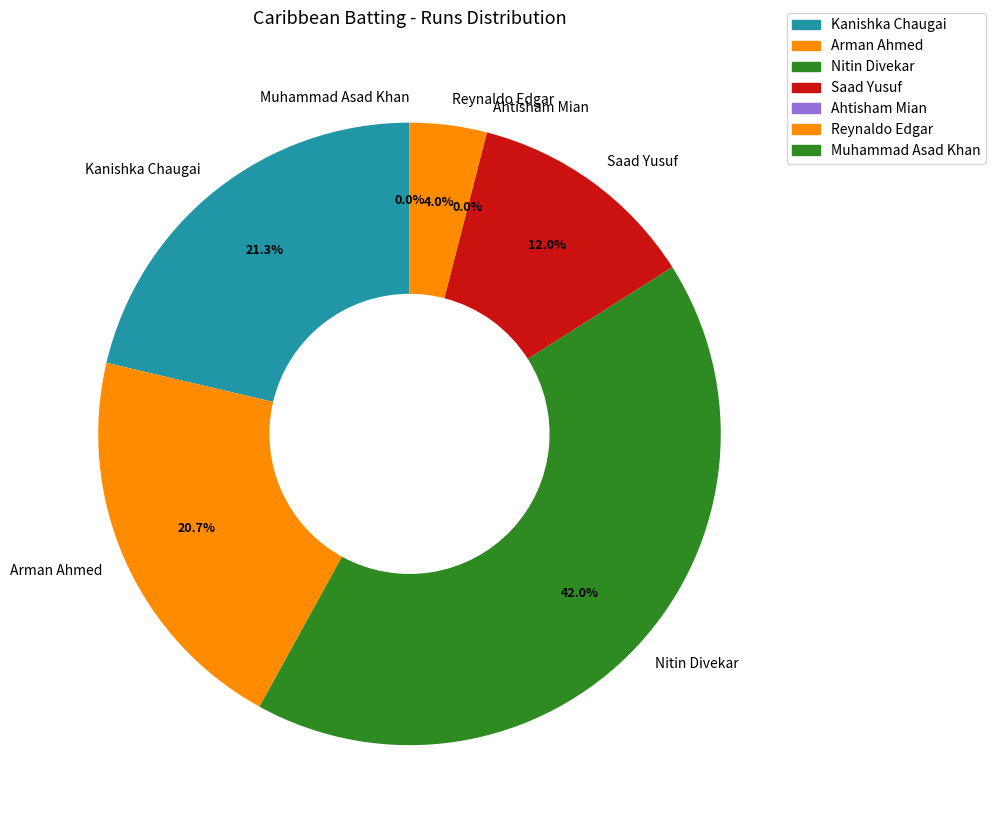

Do Nitin Divekar and Muhammad Asad Khan together represent more than half of the pie?

No